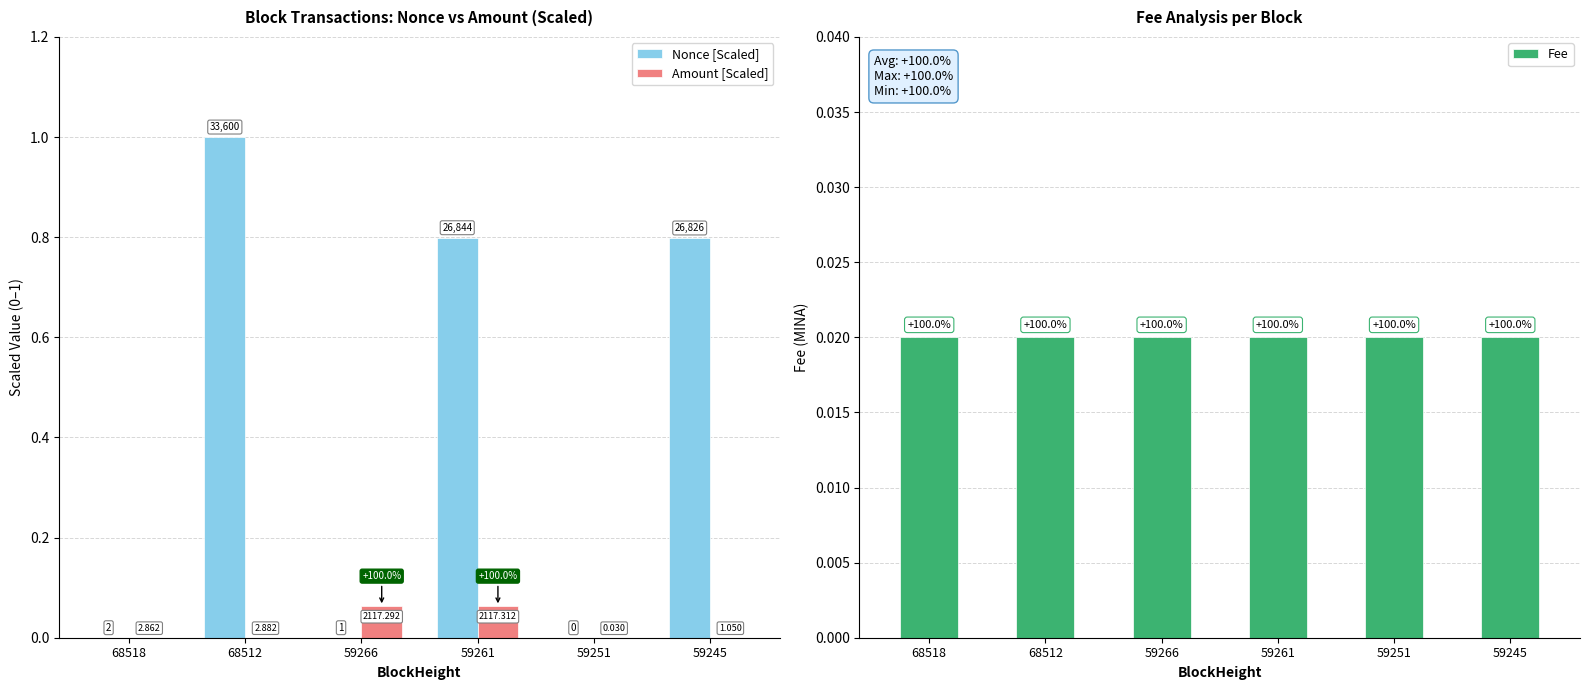

Reading right to left, transcribe all the data shown in this chart.

Nonce [Scaled]: 59245=0.8	59251=0.0	59261=0.8	59266=0.0	68512=1.0	68518=0.0
Amount [Scaled]: 59245=0.0	59251=0.0	59261=0.1	59266=0.1	68512=0.0	68518=0.0
Fee: 59245=0.0	59251=0.0	59261=0.0	59266=0.0	68512=0.0	68518=0.0